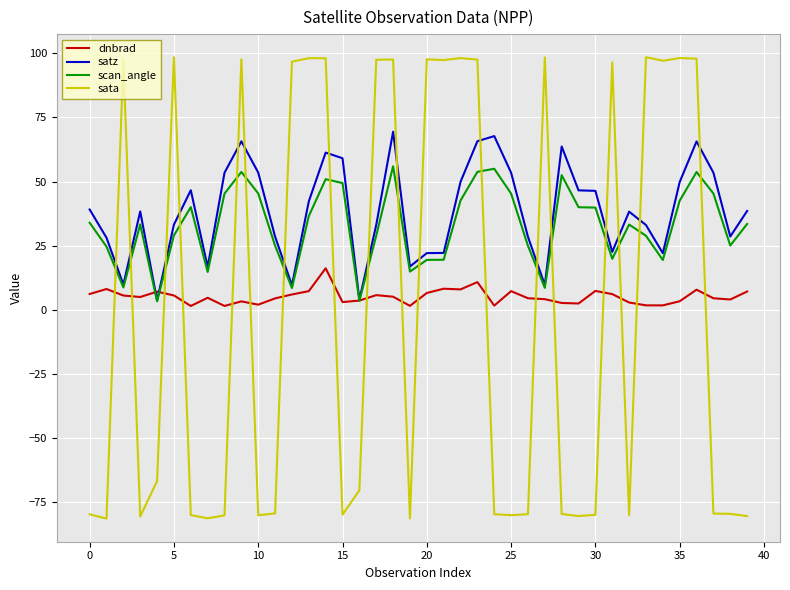

What is the minimum value shown in the chart?

-81.5